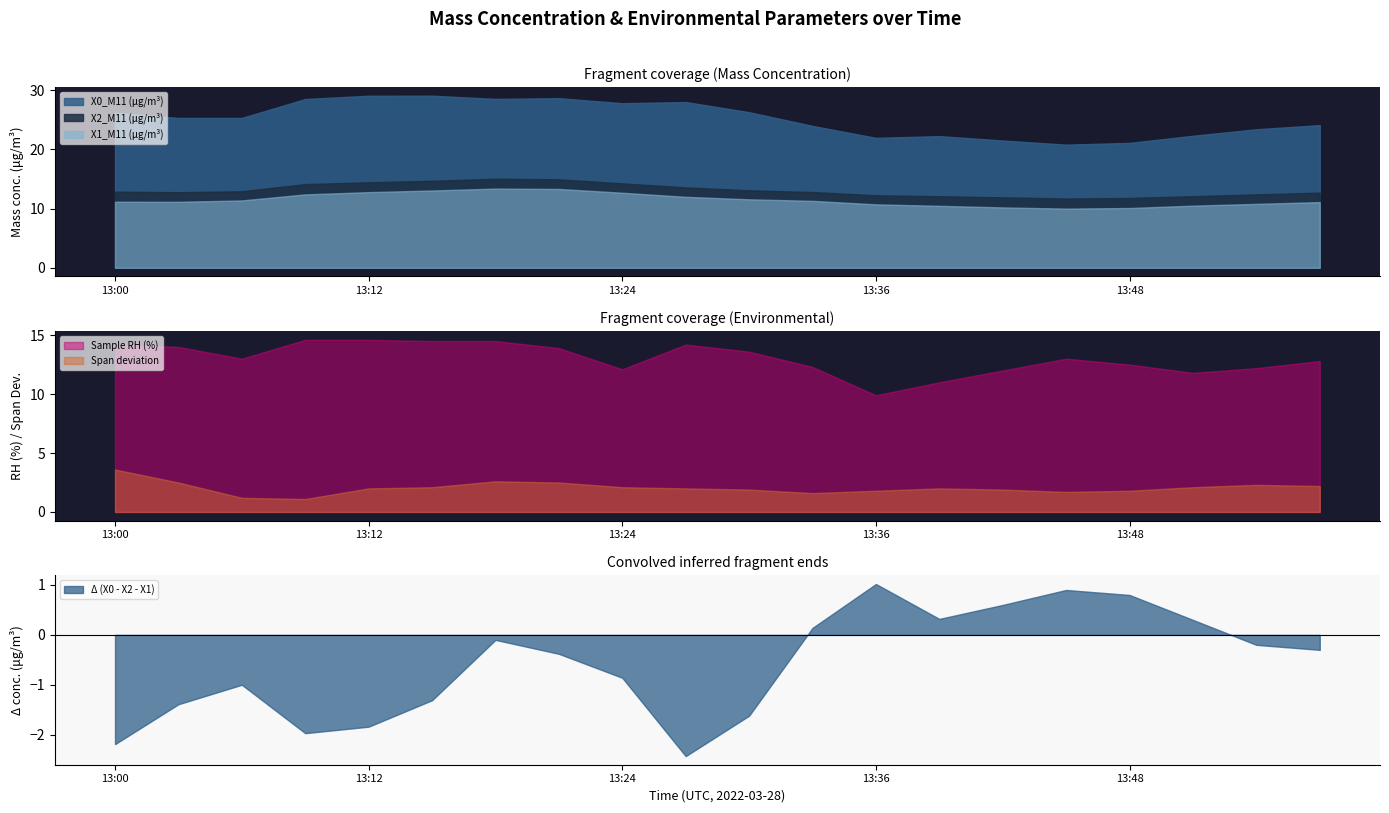

Where is X2_M11 (μg/m³) nearest to the value 13?

13:06